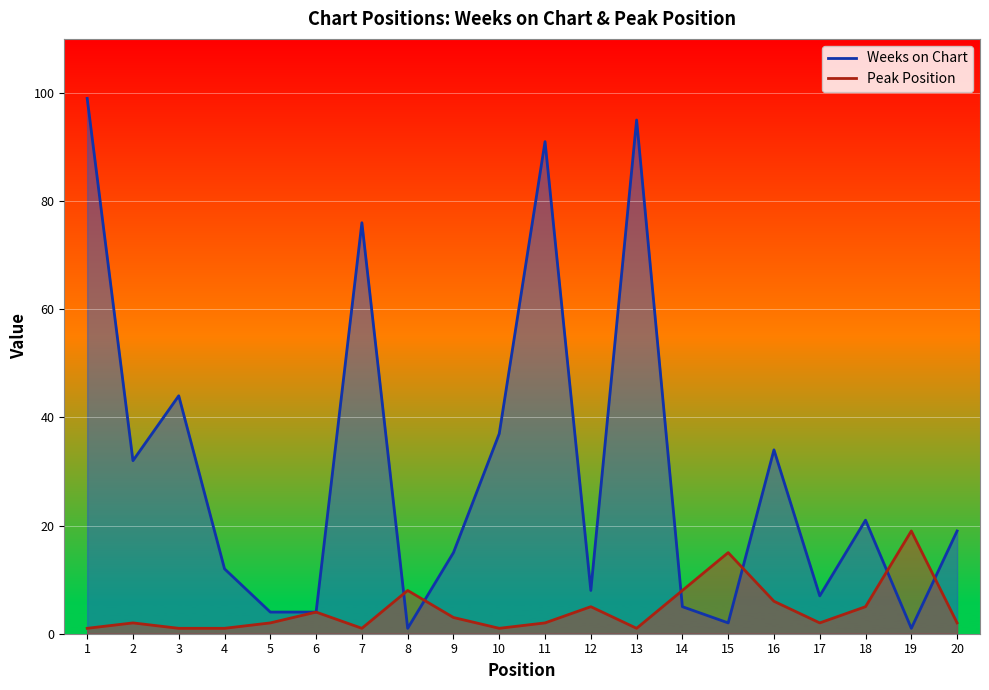

What is the sum of the Peak Position values at 5 and 11?

4